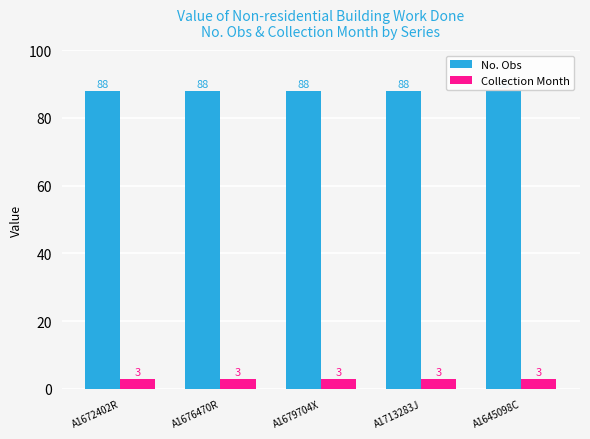

How many distinct data groups are displayed?

2